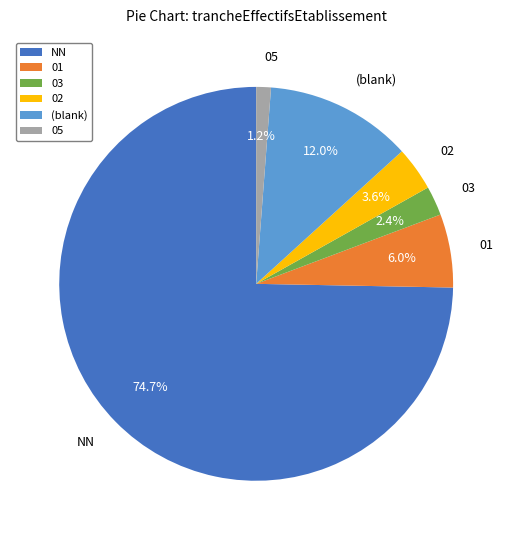

Does any single category account for the majority?

Yes